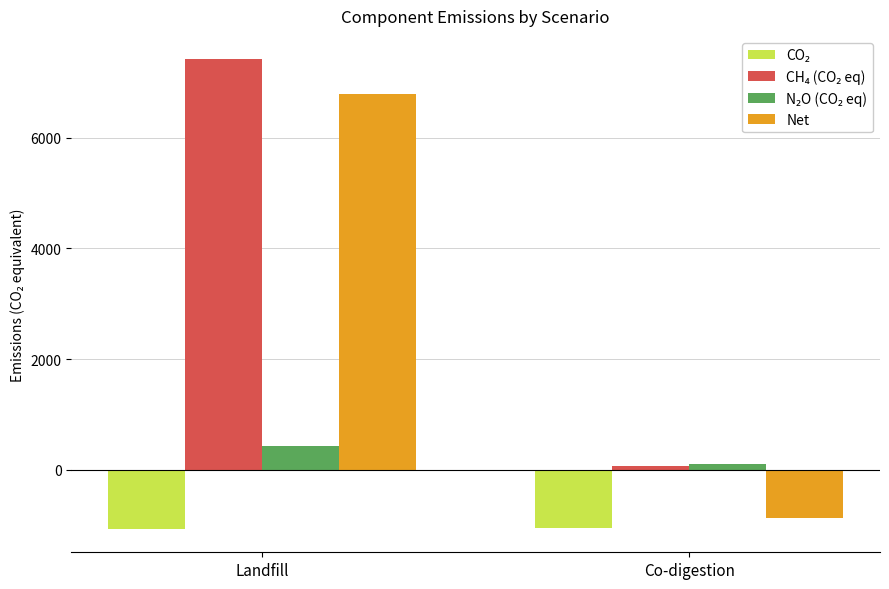

Are the bars grouped side by side (vs. stacked)?

Yes